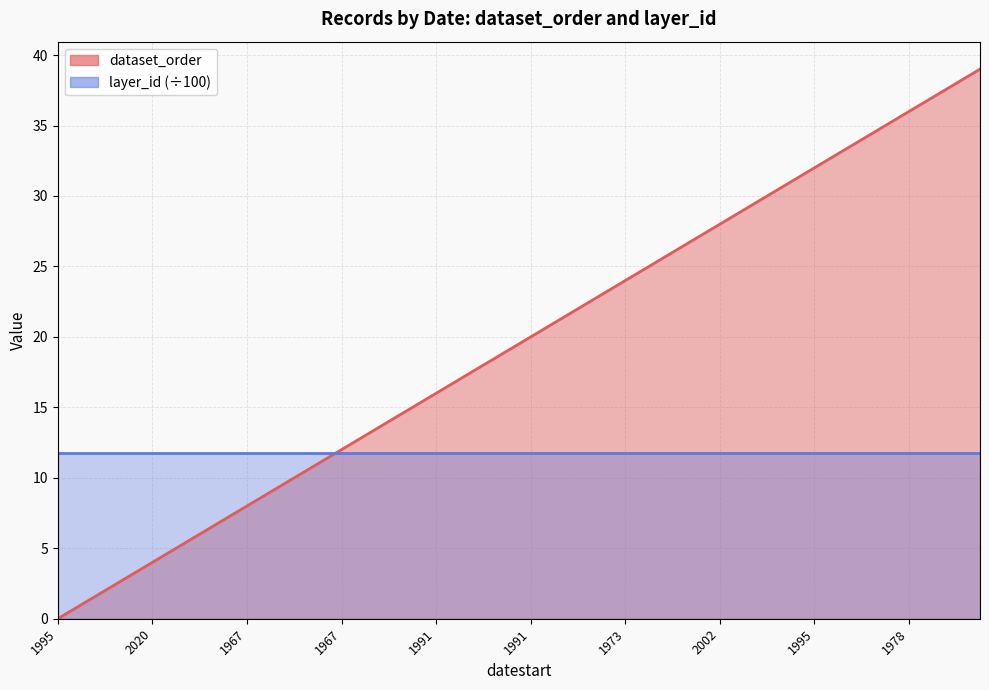

Where is the data nearest to the value 19?

1991-06-26